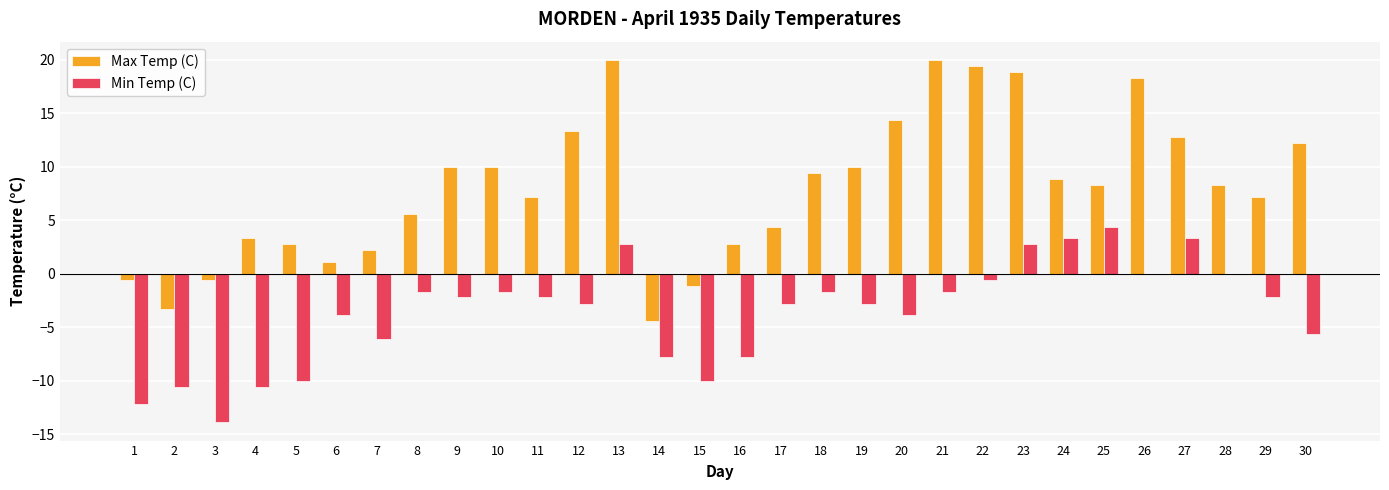

How many data points in Max Temp (C) are above 8?

16